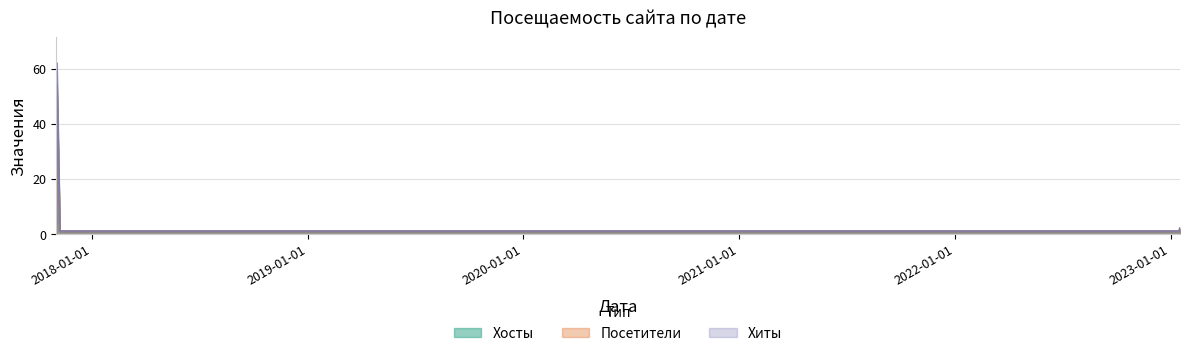

Which series has the largest range (max minus min)?

Хиты